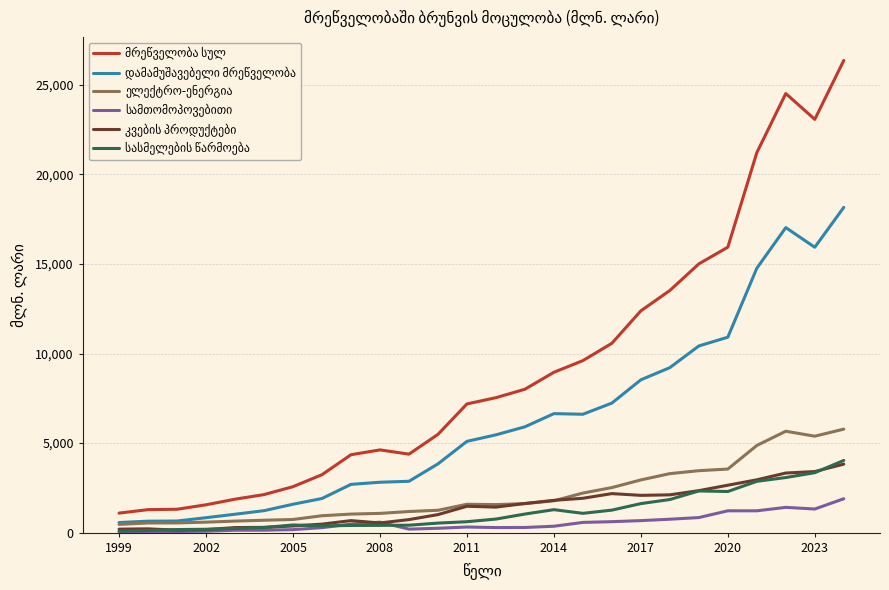

What is the greatest value displayed?

26362.3